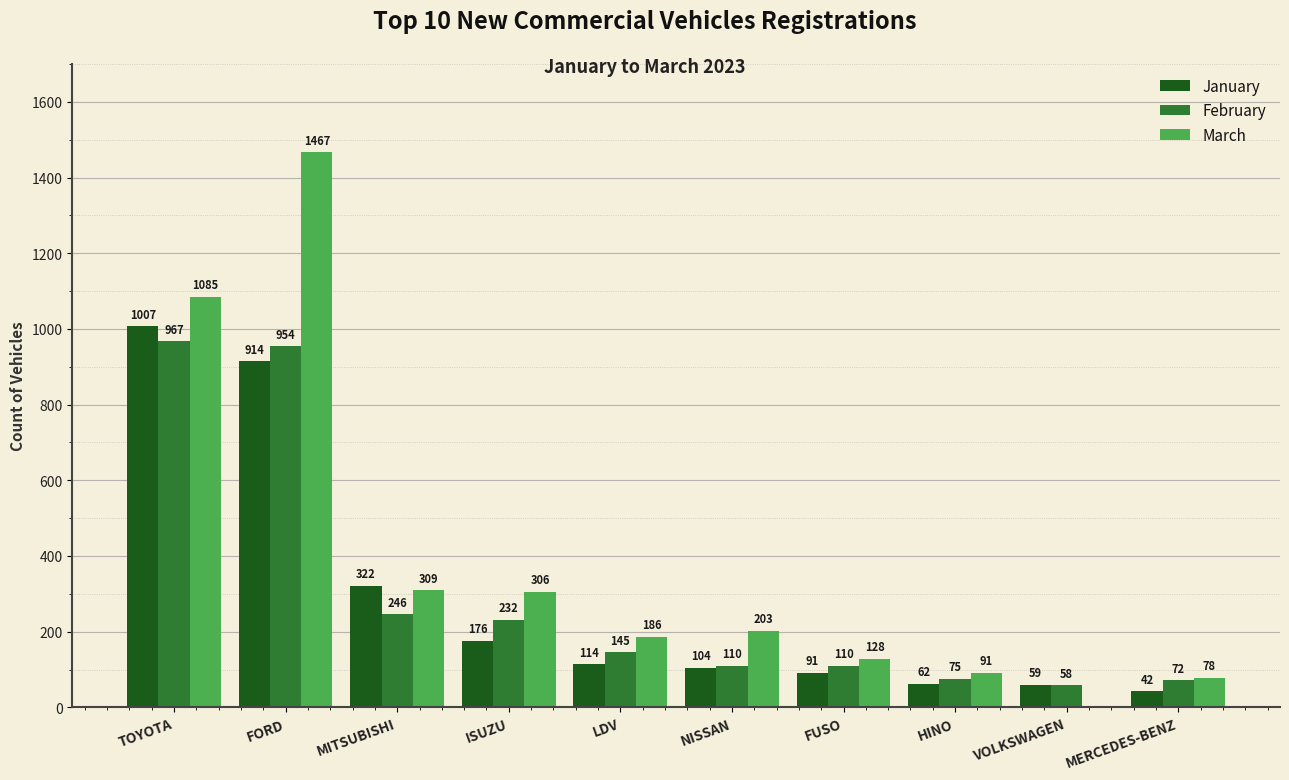

Are the bars grouped side by side (vs. stacked)?

Yes